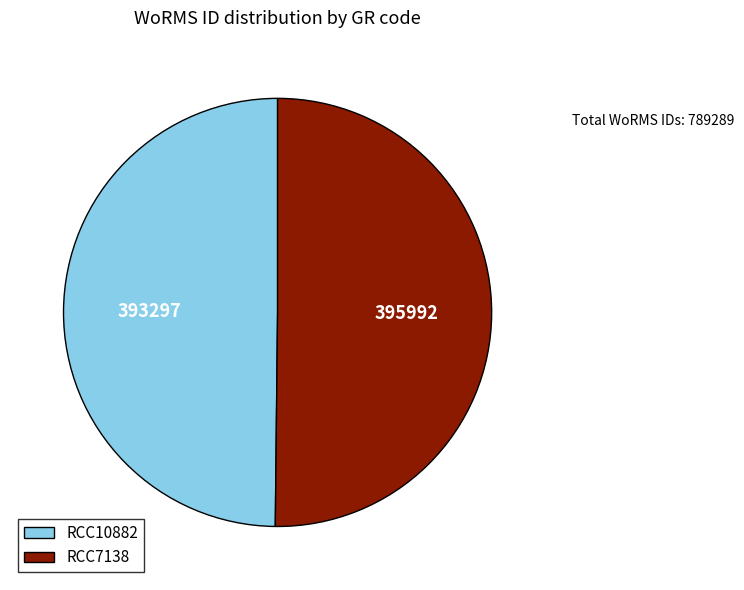

What is the ratio of the value at RCC10882 to the value at RCC7138?

1.0